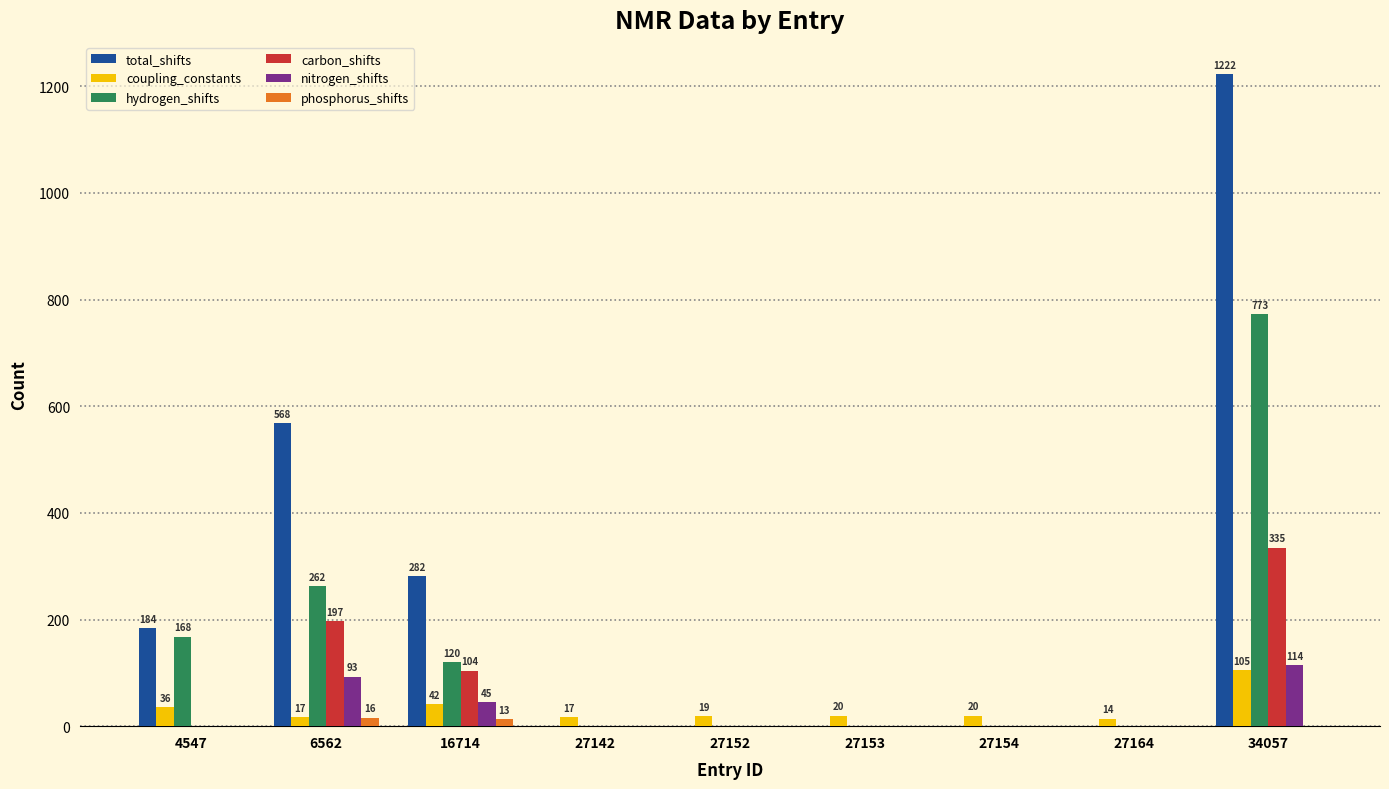

Between 27153 and 34057, which series saw the biggest shift?

total_shifts